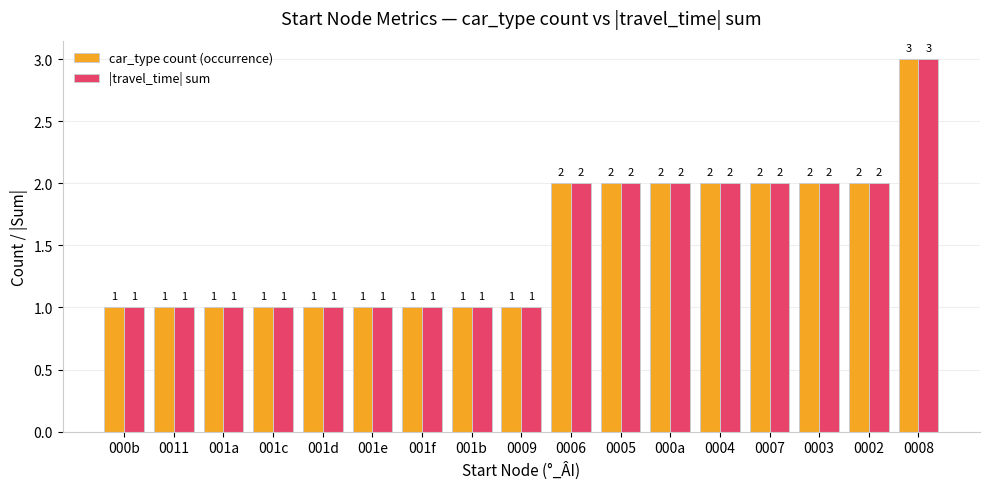

Reading right to left, transcribe all the data shown in this chart.

car_type count (occurrence): 3	2	2	2	2	2	2	2	1	1	1	1	1	1	1	1	1
|travel_time| sum: 3	2	2	2	2	2	2	2	1	1	1	1	1	1	1	1	1